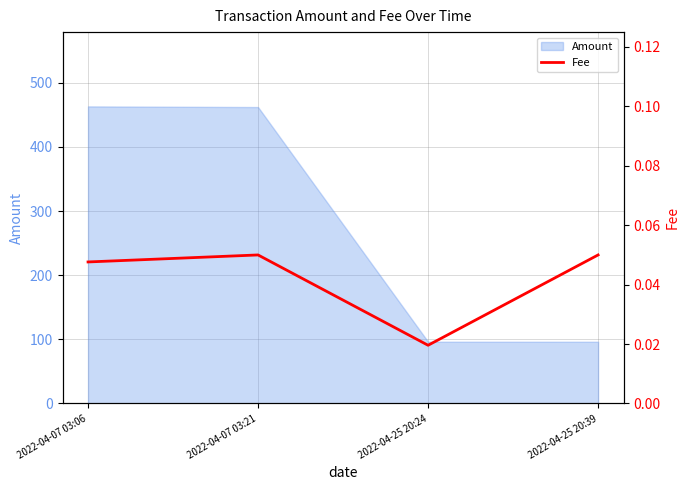

What is the maximum value for Amount?

463.2